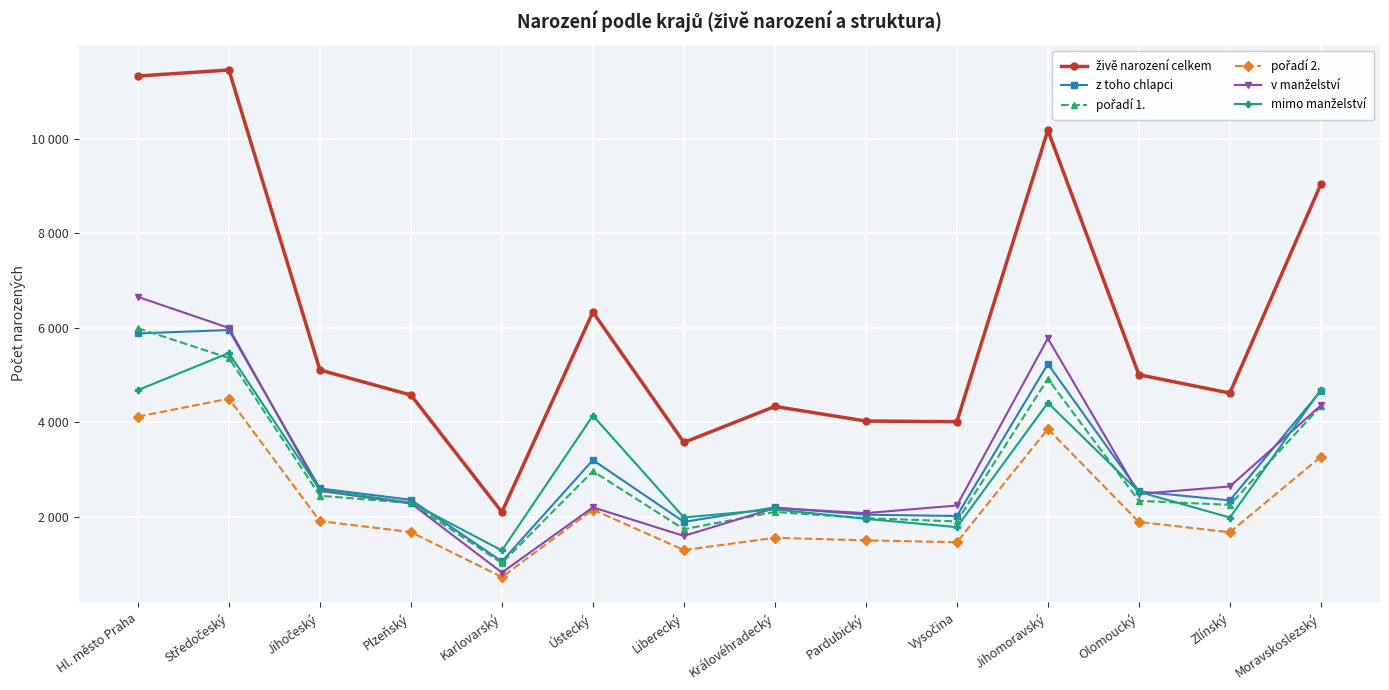

At which category does the chart reach its peak across all series?

Středočeský